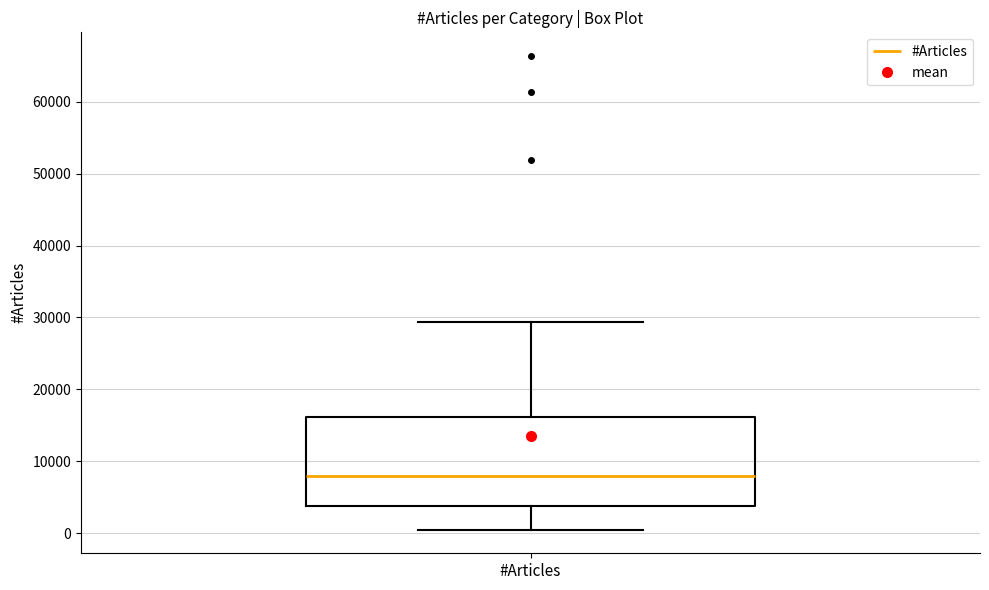

Transcribe this box plot: give where the median line is, the range the box spans, and where the two whiskers end, as read against the y-axis. The values are not printed on the chart, so give them approximately, as read against the axis.

median 8000, box 4000 to 16000, whiskers 1000 to 29000